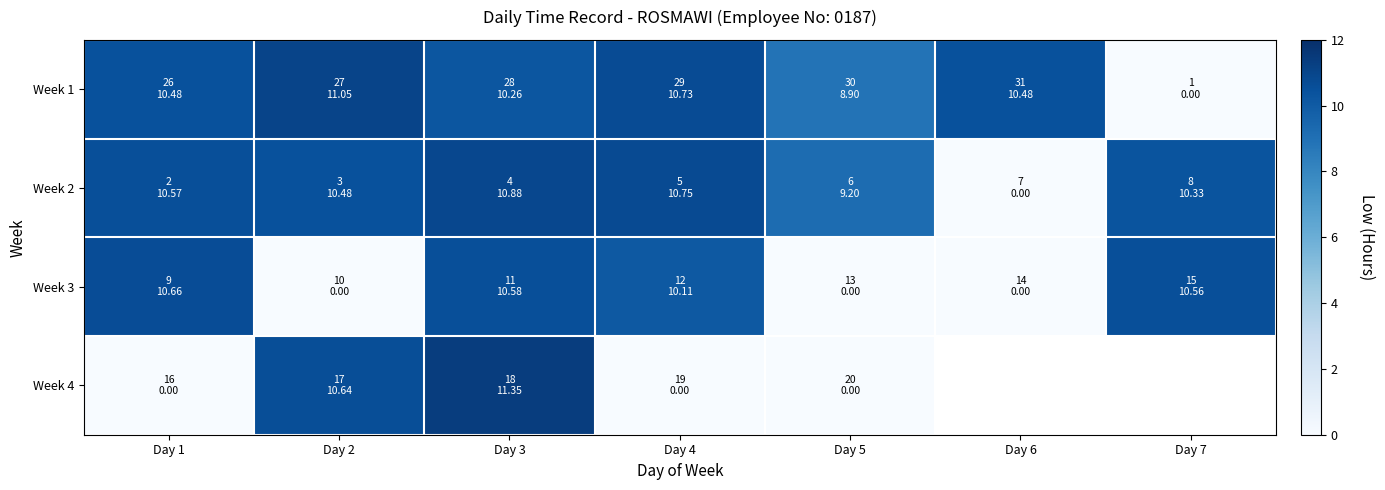

What is the maximum value for Week 2?

10.9